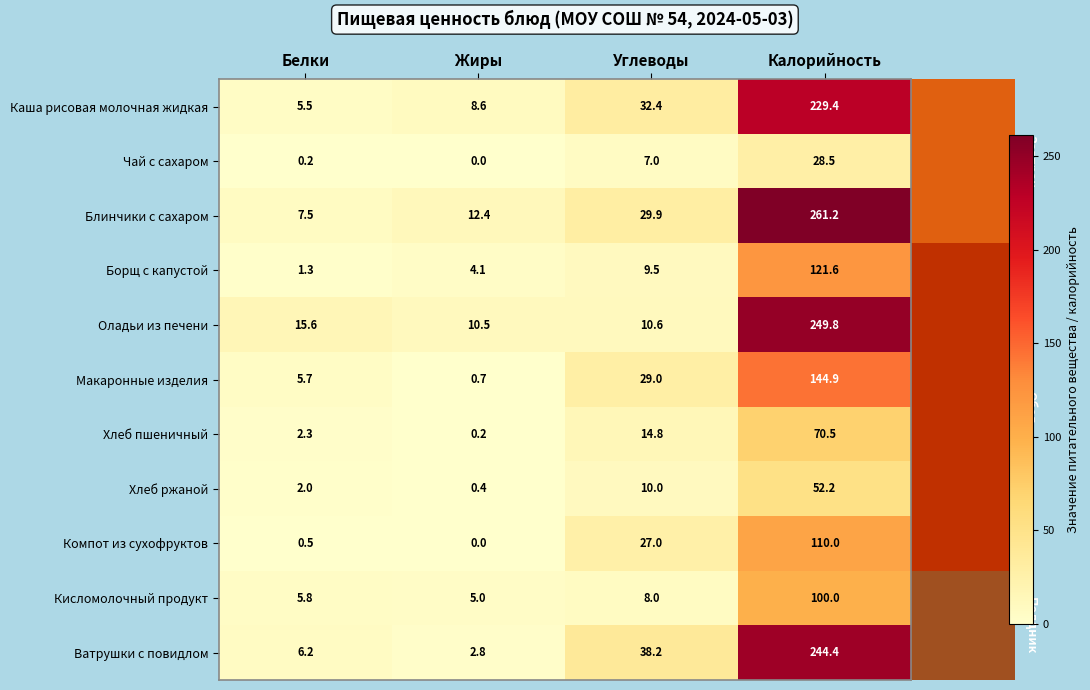

Is it true that Ватрушки с повидлом equals 38.2 at Углеводы?

True